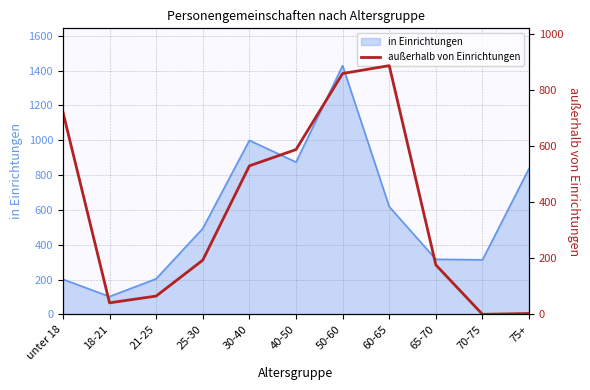

True or false: in Einrichtungen has a value of 304 at 50-60.

False